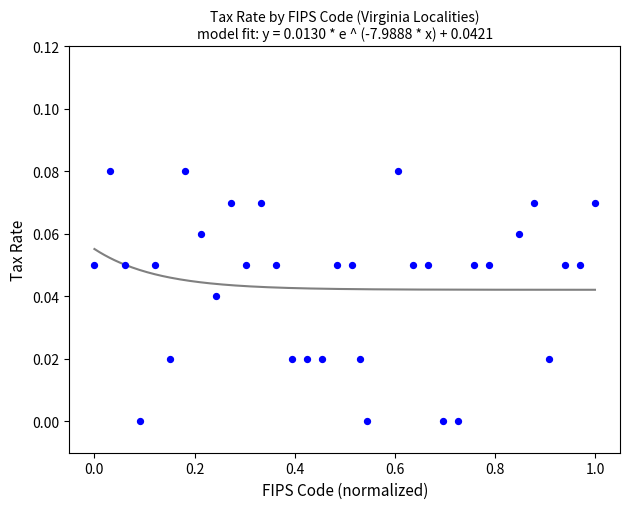

What is the range of X values (max minus min)?

1.0